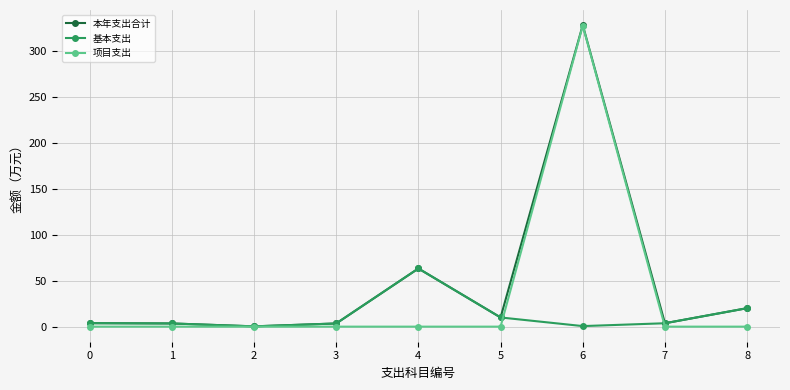

Read the 本年支出合计 value at 3.

3.5